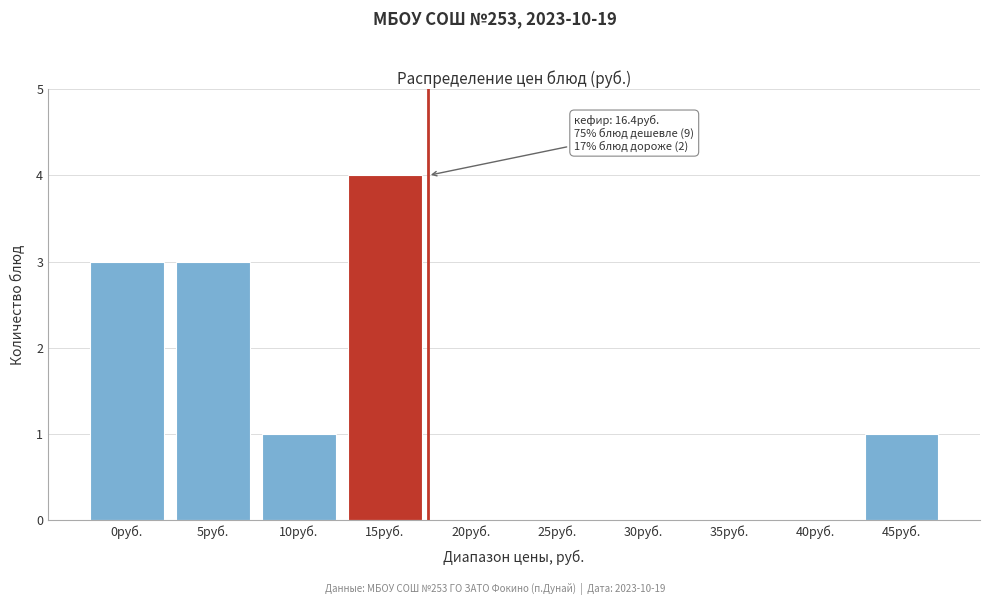

Reading left to right, extract all data points from this chart.

0руб.=3	5руб.=3	10руб.=1	15руб.=4	20руб.=0	25руб.=0	30руб.=0	35руб.=0	40руб.=0	45руб.=1